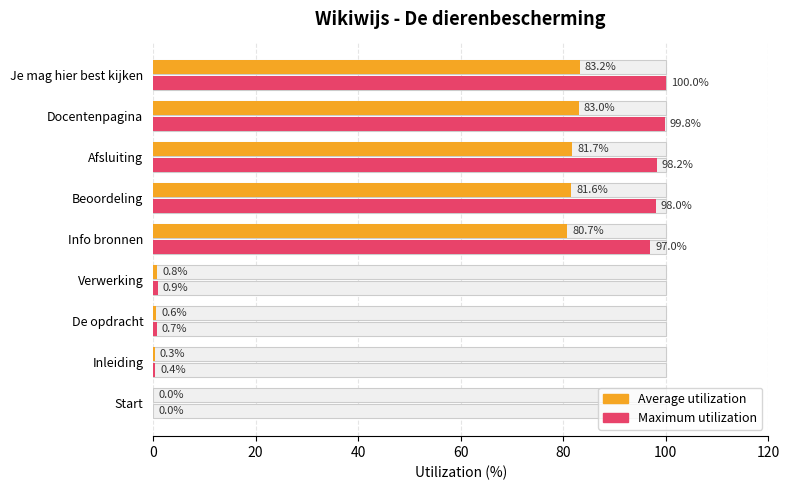

Reading left to right, transcribe all the data shown in this chart.

Maximum utilization: 0.0	0.4	0.7	0.9	97.0	98.0	98.2	99.8	100.0
Average utilization: 0.0	0.3	0.6	0.8	80.7	81.6	81.7	83.0	83.2